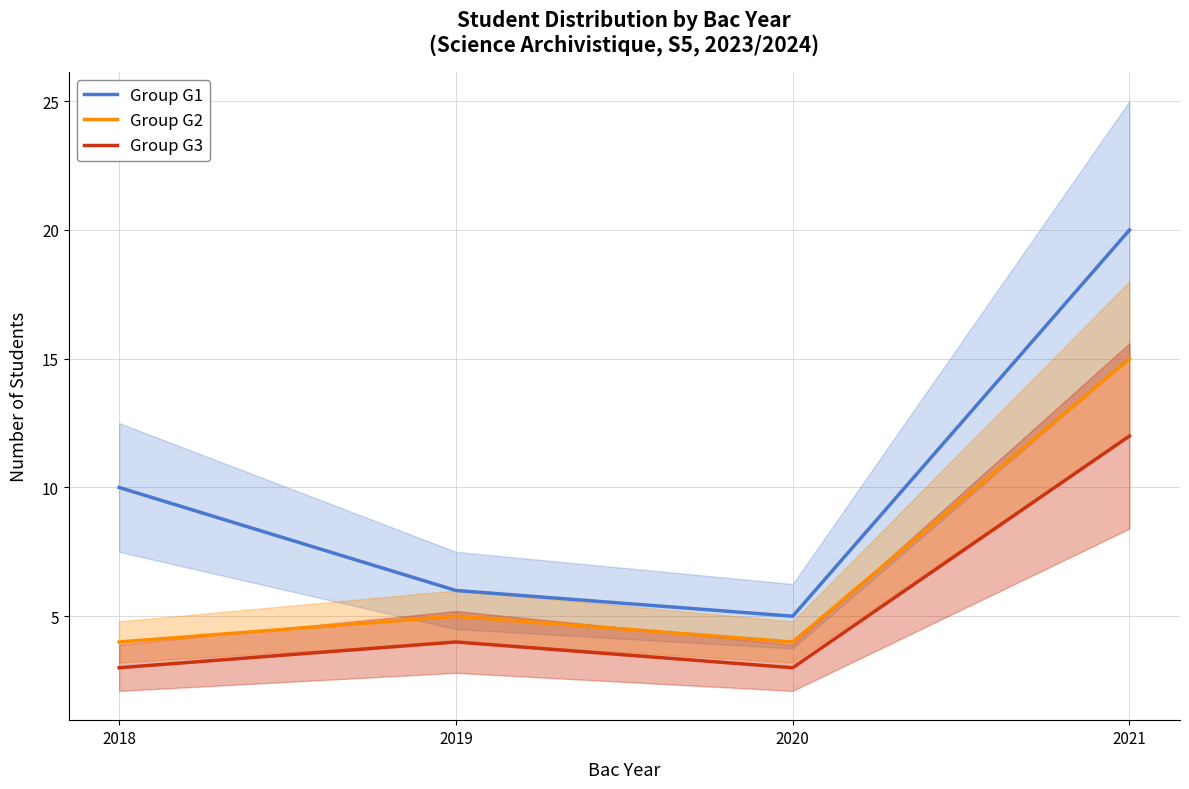

What is the lowest value of the Group G3 series?

3